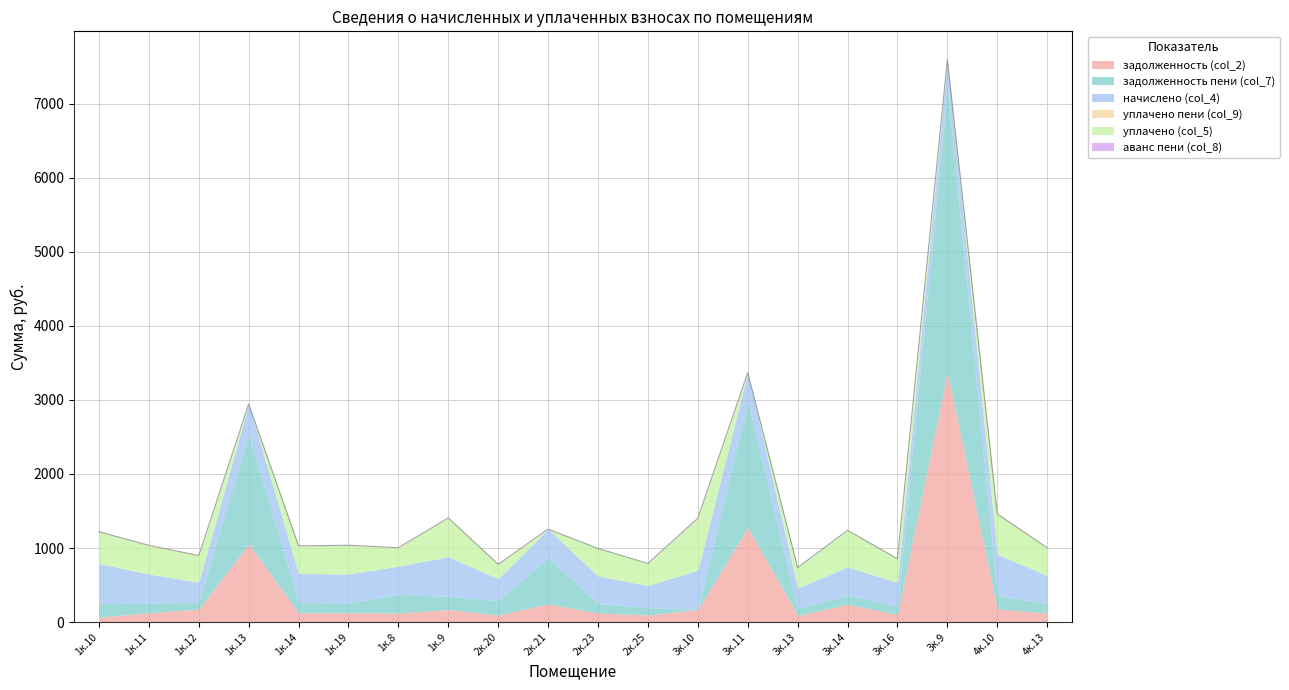

Which has a higher value, 1к.14 or 2к.20?

1к.14